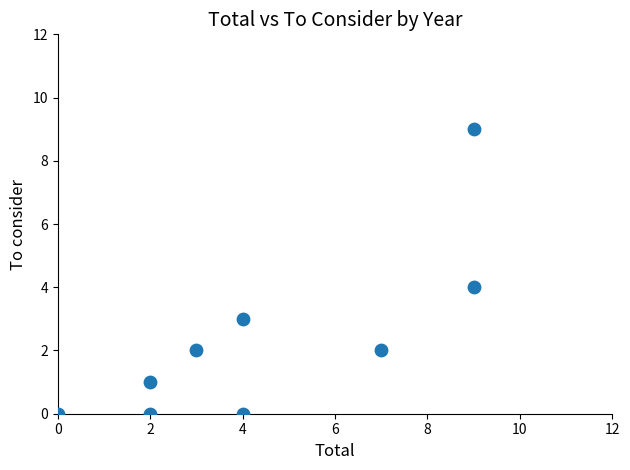

What is the average X value?

4